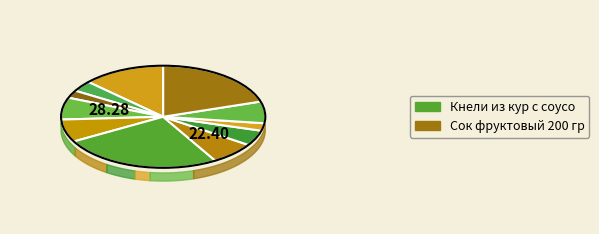

To the nearest percent, what is the average slice percentage?

9%